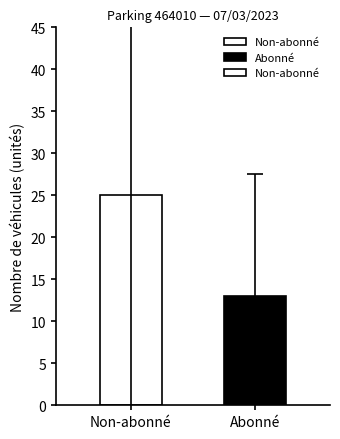

At which category does the chart reach its peak across all series?

Non-abonné